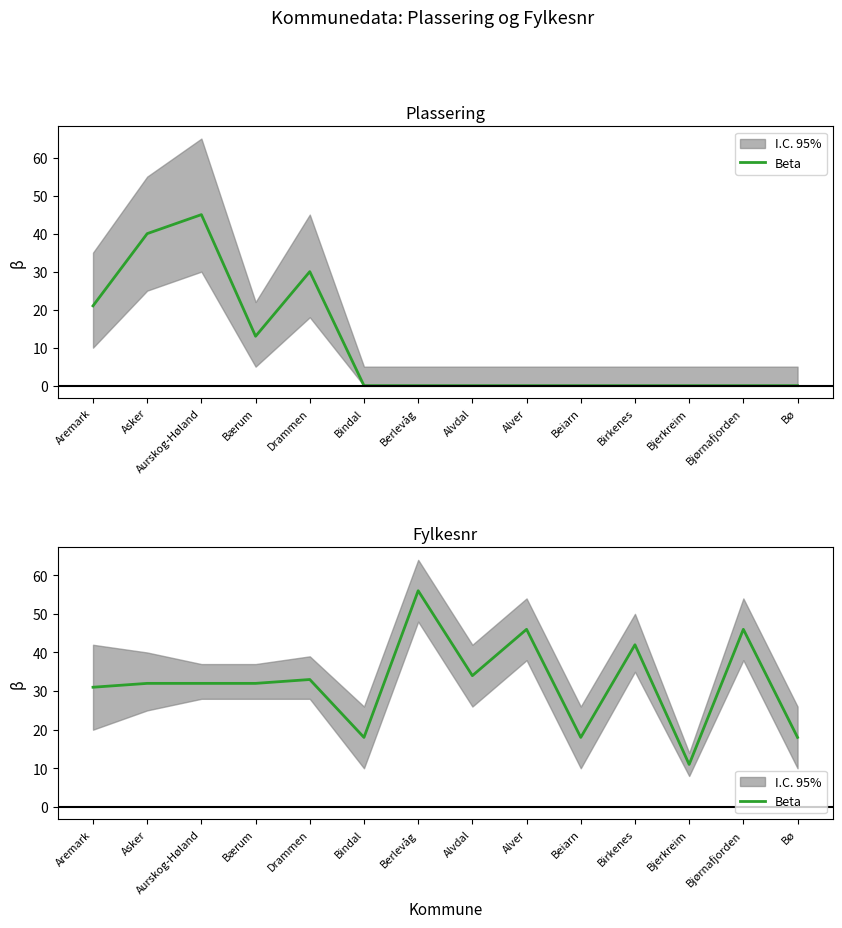

Rank the categories by value from lowest to highest.

Bjerkreim, Bindal, Beiarn, Bø, Aremark, Asker, Aurskog-Høland, Bærum, Drammen, Alvdal, Birkenes, Alver, Bjørnafjorden, Berlevåg